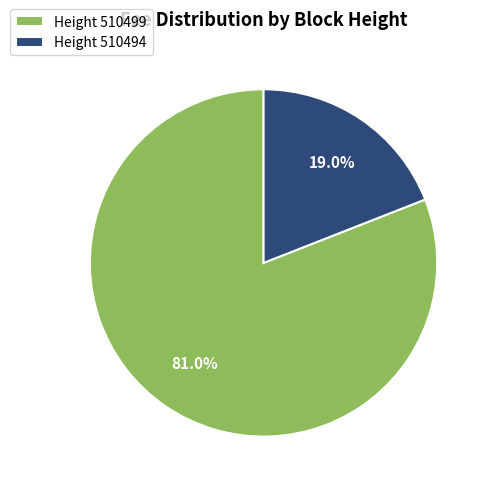

What percentage is NOT represented by Height 510494?

81.0%